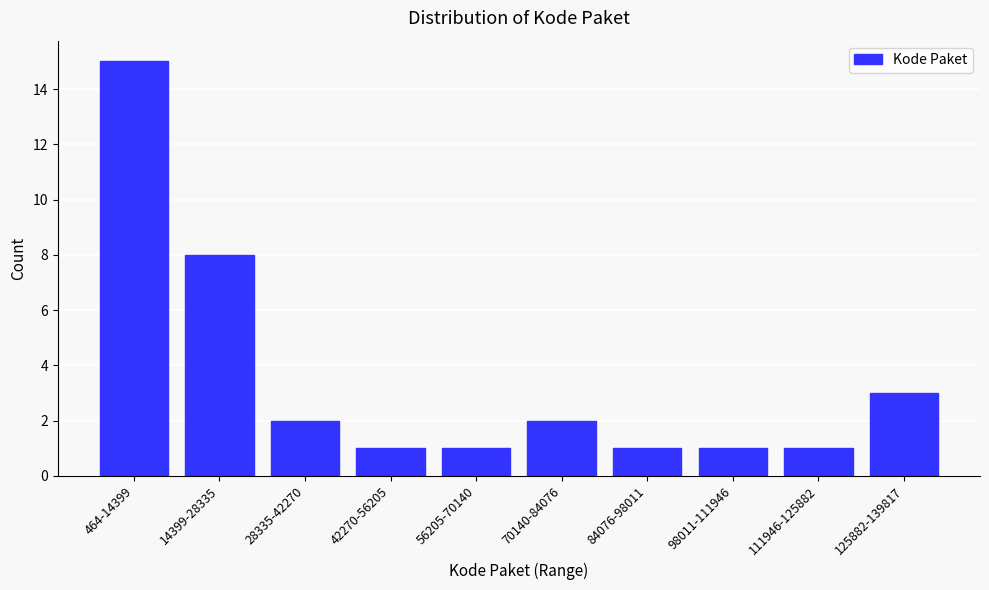

Reading left to right, list all the values displayed in this chart.

464-14399=15	14399-28335=8	28335-42270=2	42270-56205=1	56205-70140=1	70140-84076=2	84076-98011=1	98011-111946=1	111946-125882=1	125882-139817=3